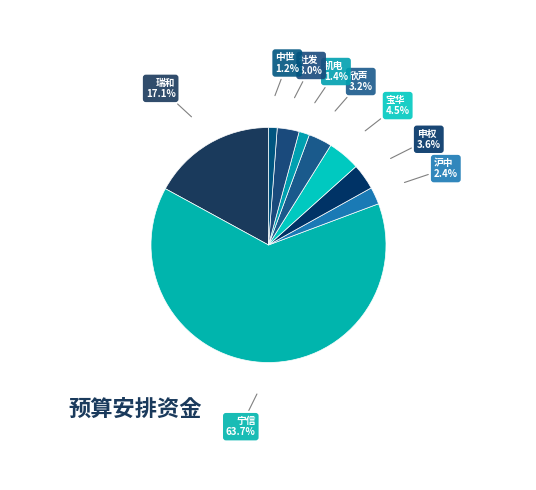

Between 社发 and 机电, which is larger?

社发